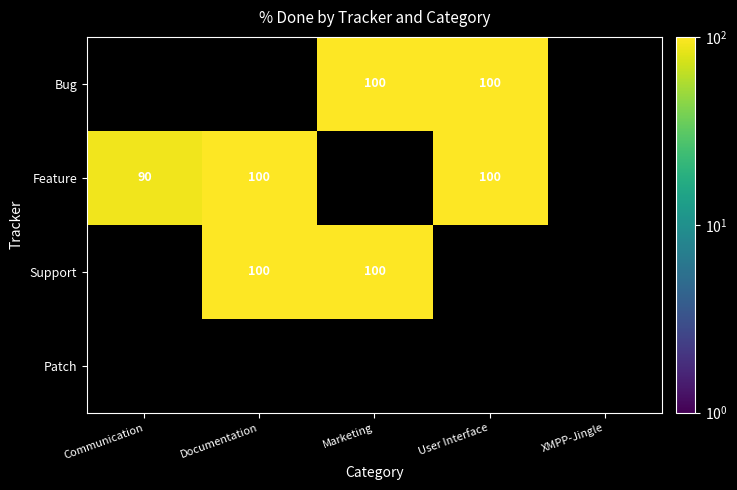

What is the greatest value displayed?

100.0